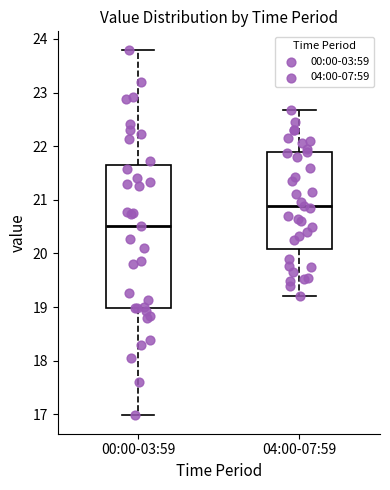

Which box is the tallest, from its lower edge to its upper edge?

00:00-03:59